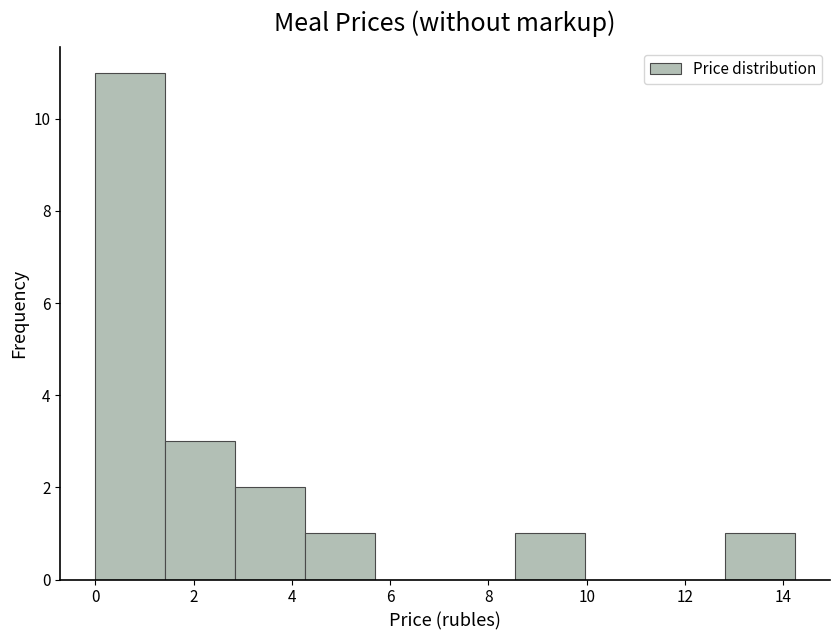

Reading left to right, list every bar in this chart as the range it spans on the x-axis followed by its height. Neither the bar edges nor the heights are printed on the chart, so give them approximately, as read against the axes.

0.0 to 1.4: 11
1.4 to 2.8: 3
2.8 to 4.2: 2
4.2 to 5.6: 1
5.6 to 7.2: 0
7.2 to 8.6: 0
8.6 to 10.0: 1
10.0 to 11.4: 0
11.4 to 12.8: 0
12.8 to 14.2: 1